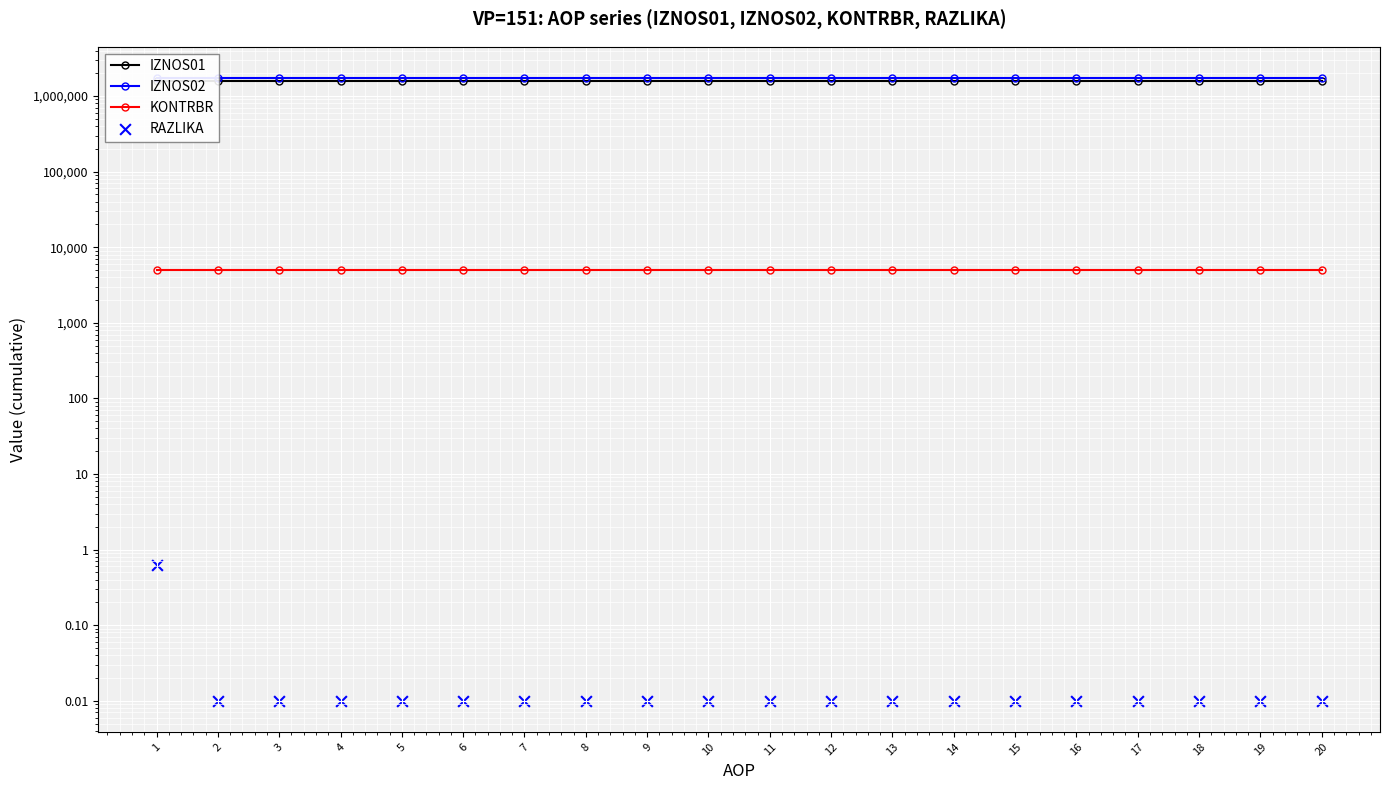

Is the value of IZNOS01 at 3 greater than the value of RAZLIKA at 20?

Yes